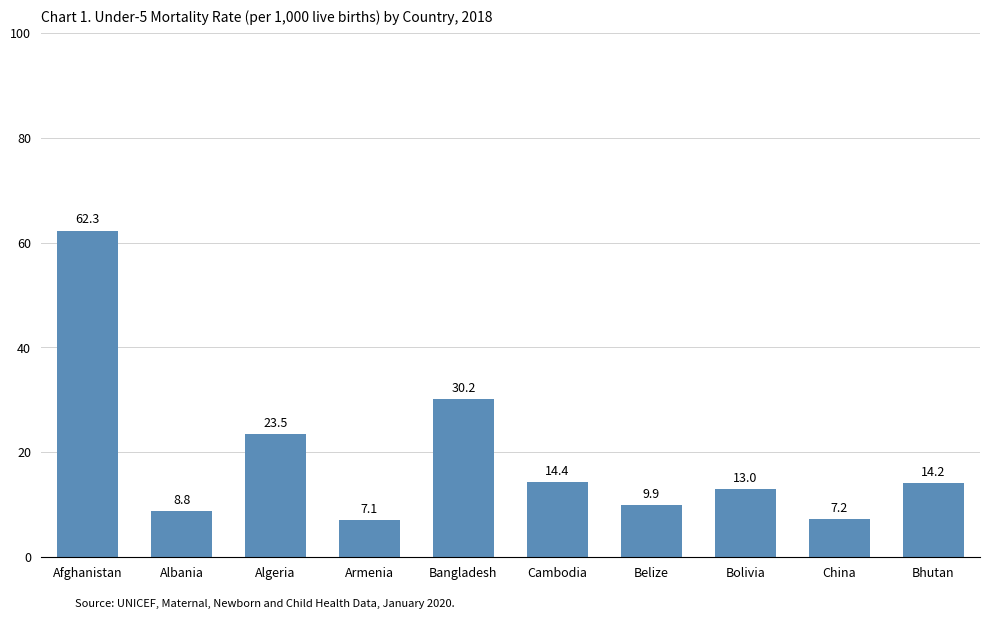

What is the change in value from Bolivia to China?

-5.8